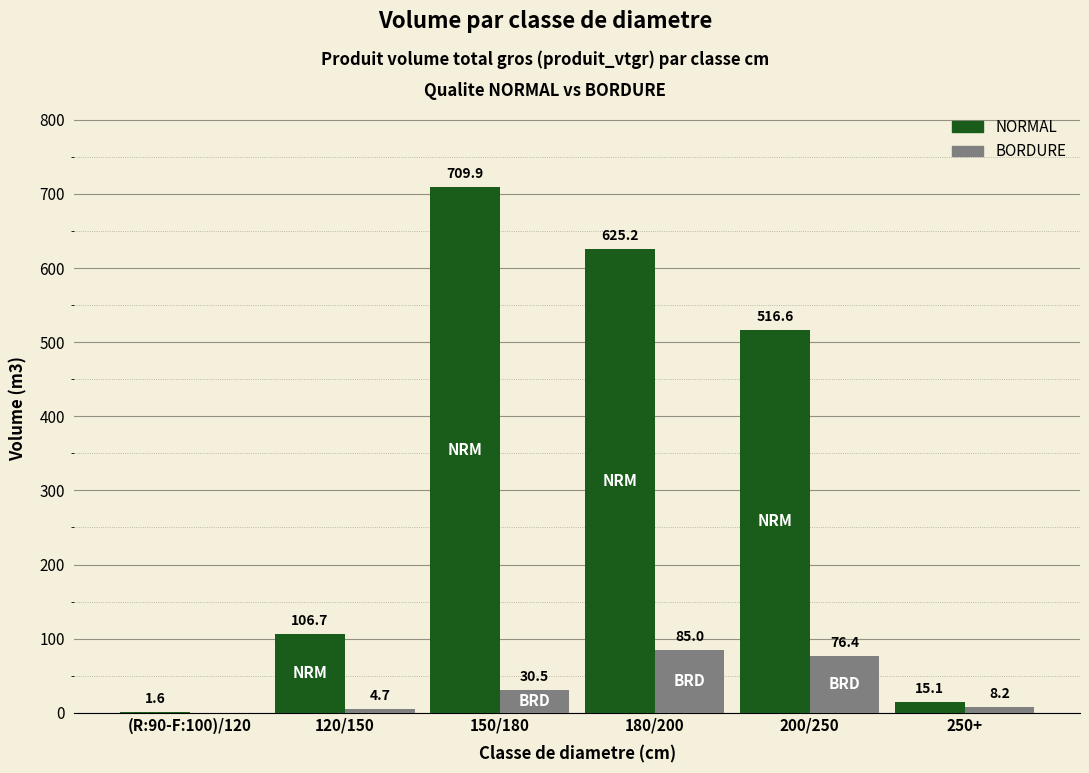

Are the bars horizontal?

No